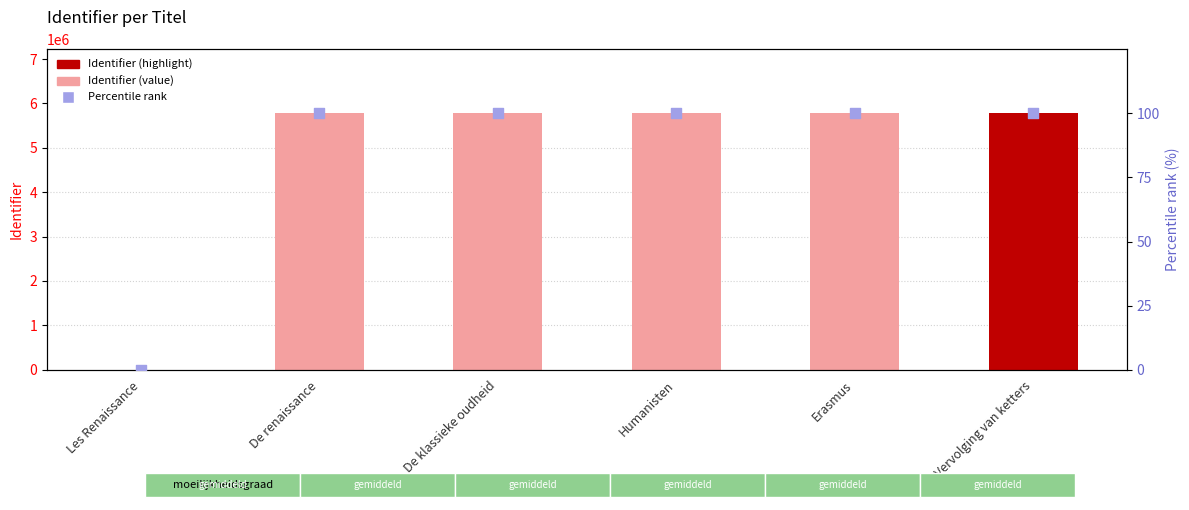

At which category is the sum across all series the highest?

Vervolging van ketters